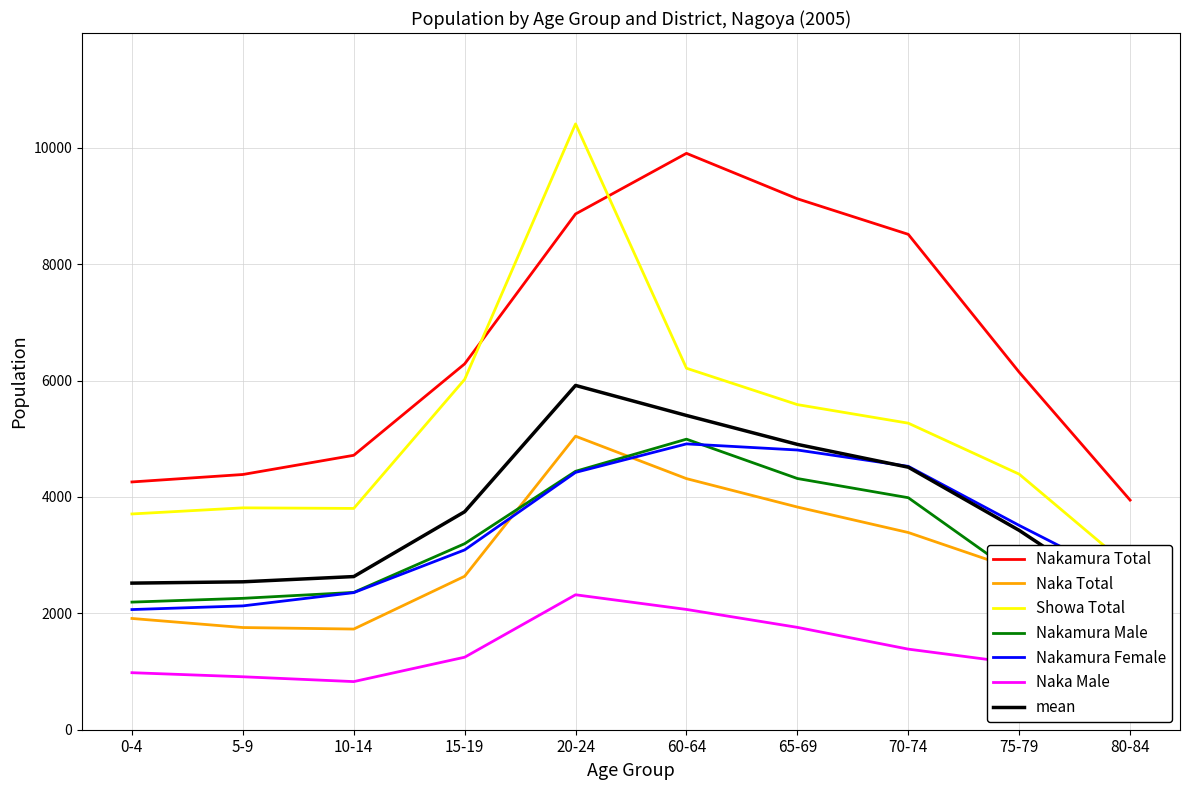

Is the value of Nakamura Total at 10-14 greater than the value of Nakamura Female at 20-24?

Yes